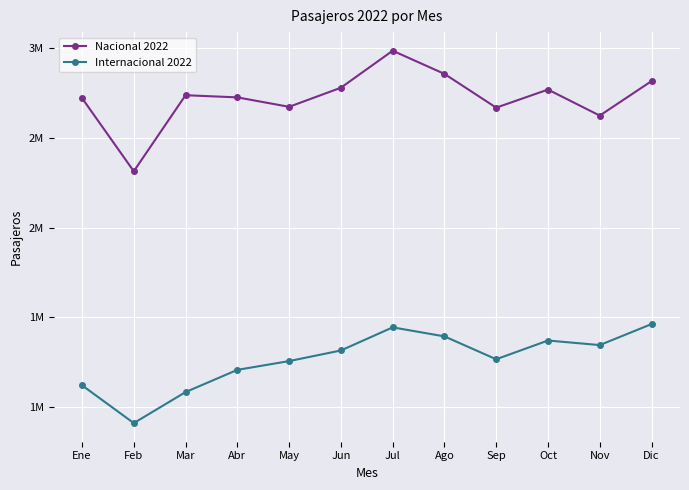

Is this an area chart (filled region under the line)?

No